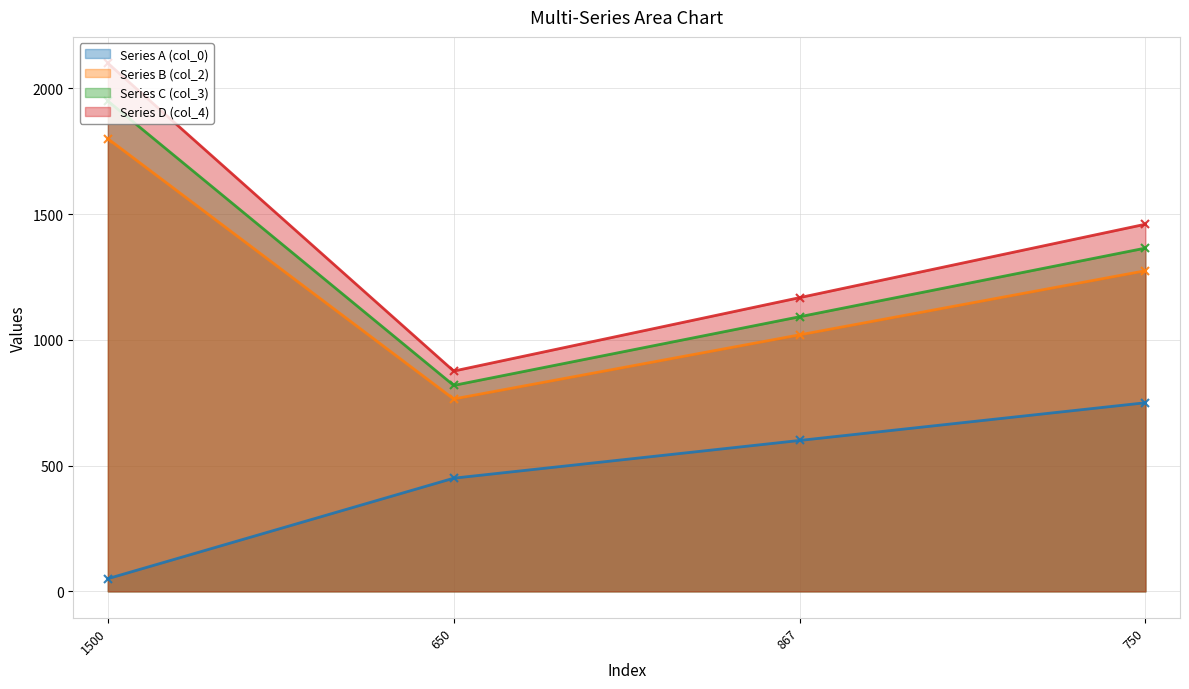

At which category does Series C (col_3) reach its first local valley?

650